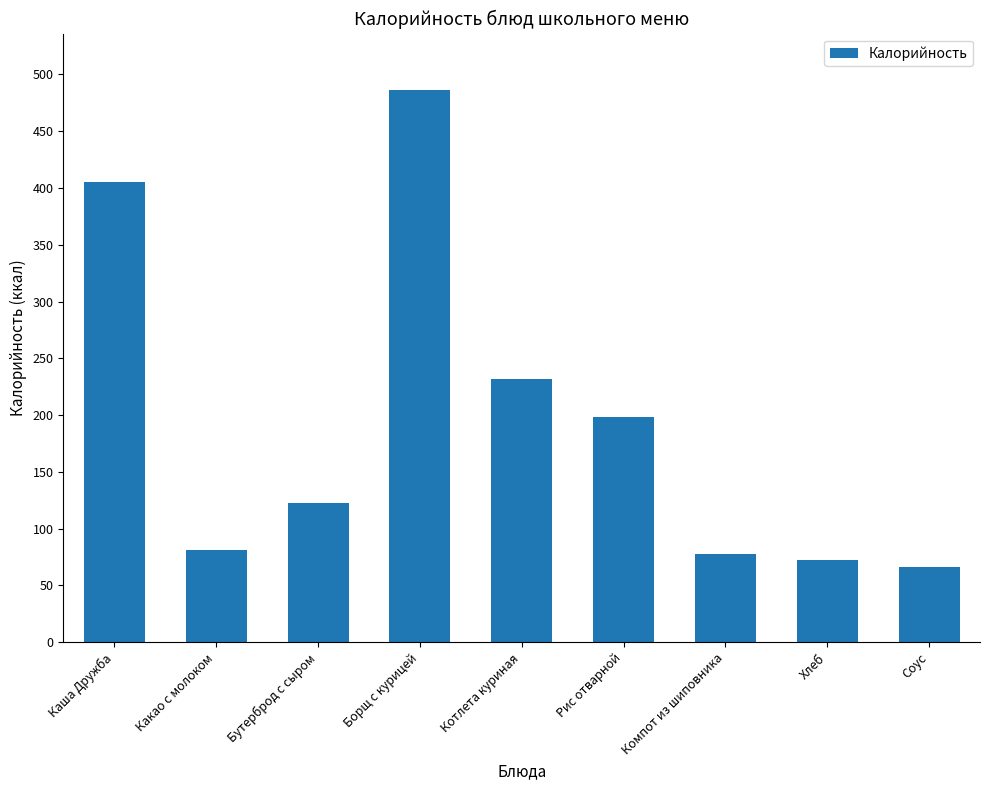

At which category does the chart reach its peak across all series?

Борщ с курицей